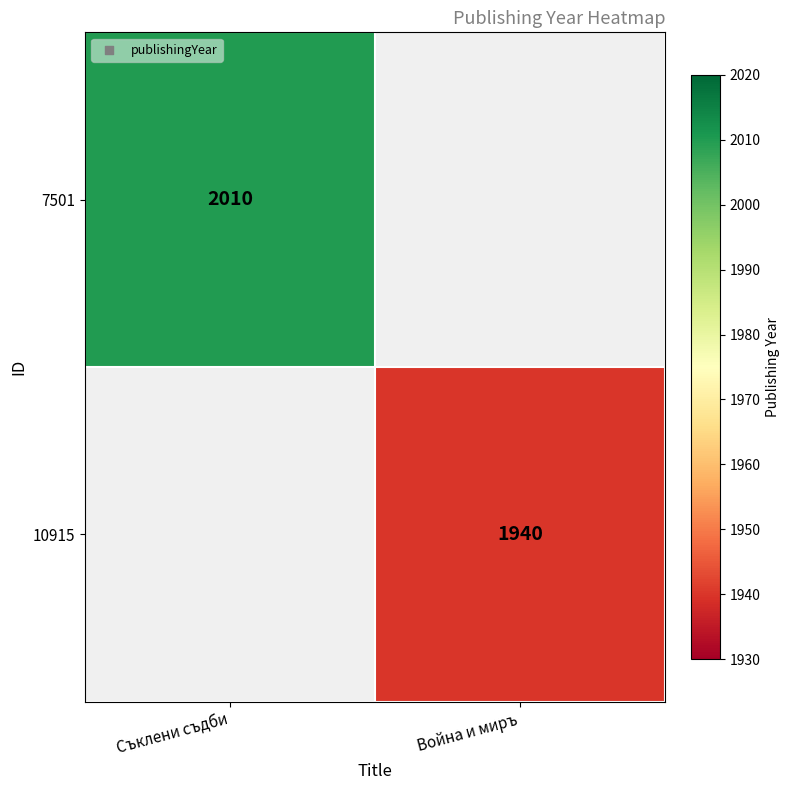

The 10915 series shows 1940 at Война и миръ. True or false?

True